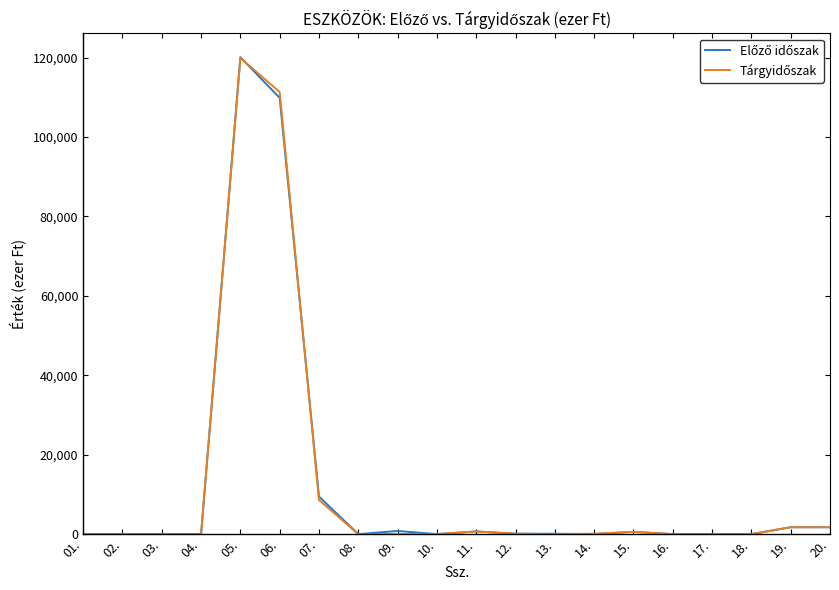

At which category is the sum across all series the highest?

05.